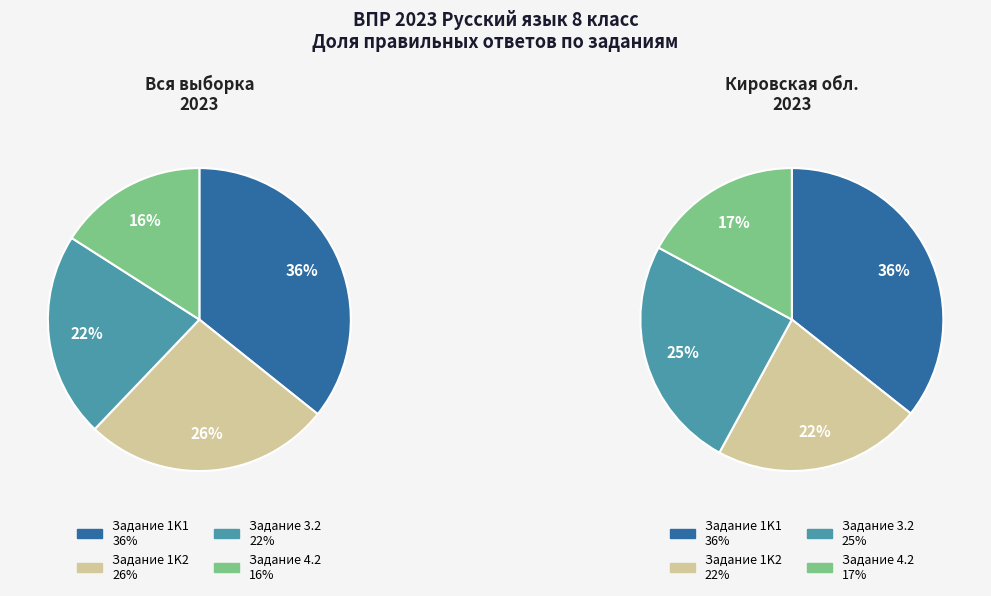

Which series has the largest range (max minus min)?

Вся выборка